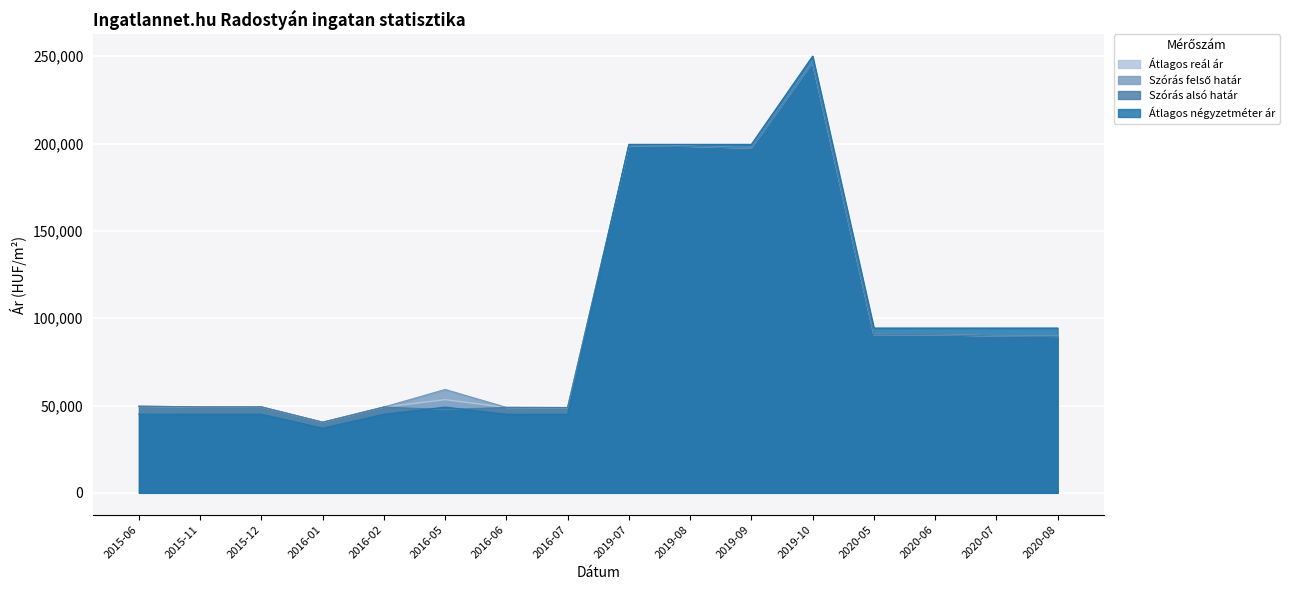

How many lines are shown in the chart?

4